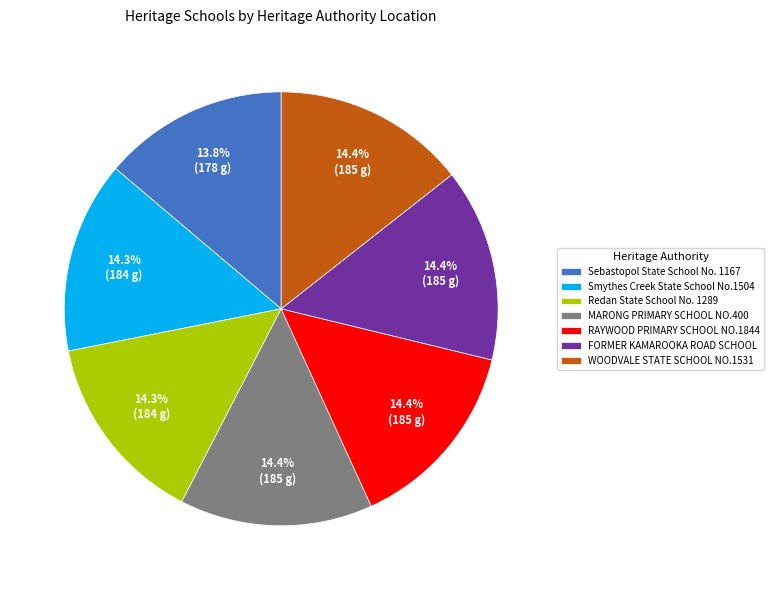

True or false: Redan State School No. 1289 accounts for 23% of the total.

False